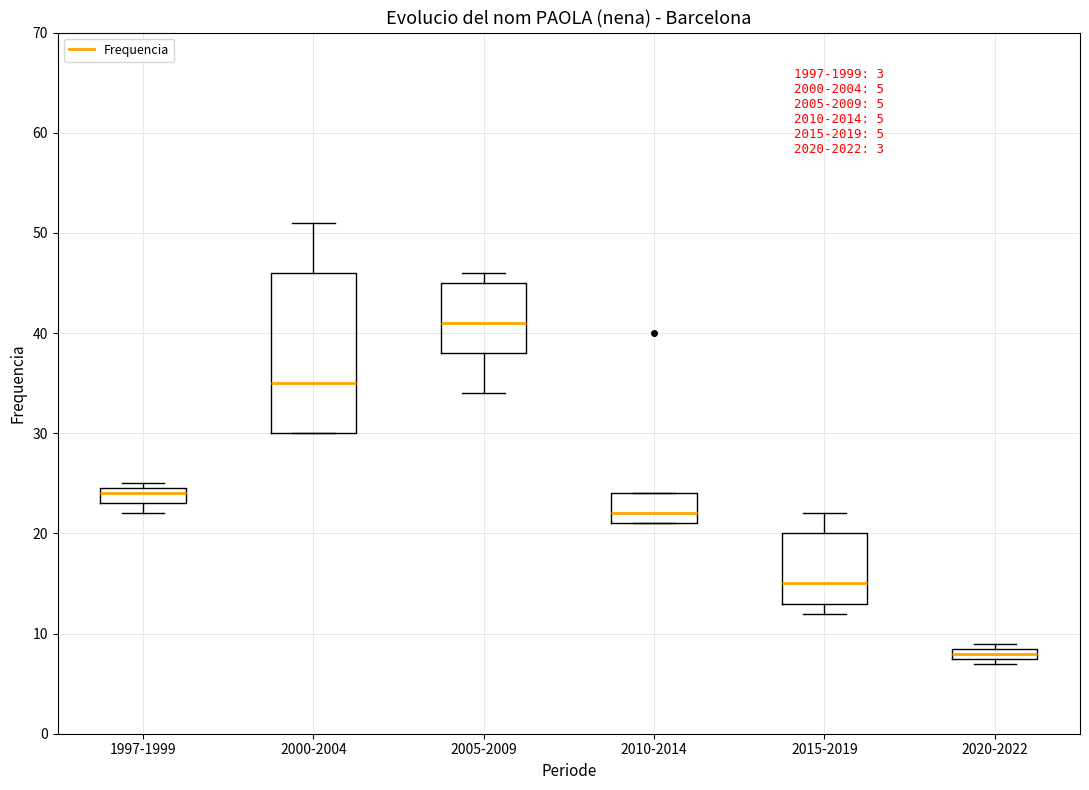

Comparing the boxes themselves (not the whiskers), which one is the tallest?

2000-2004